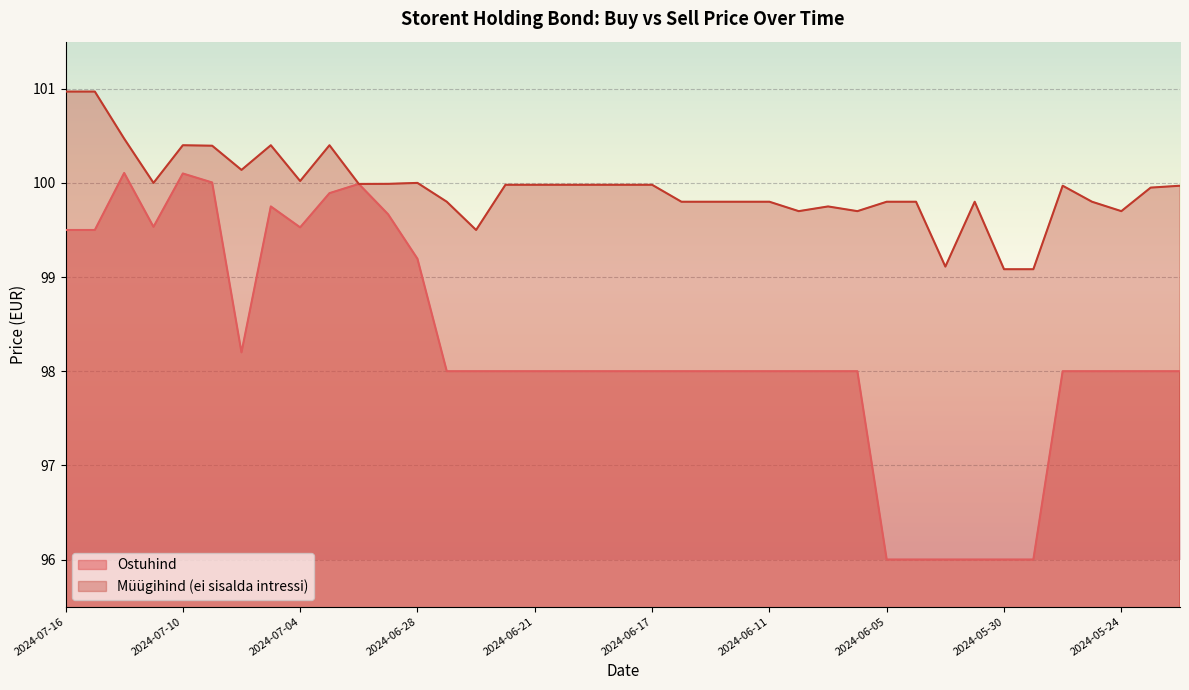

How many lines are shown in the chart?

2